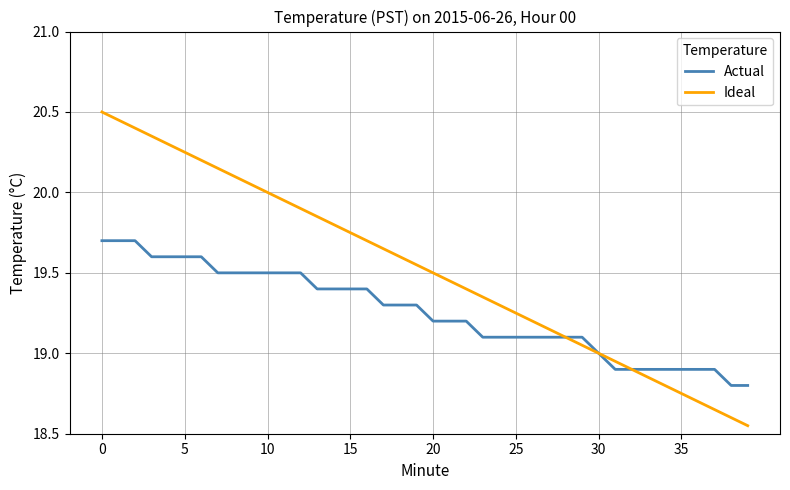

Which series has the widest spread of values?

Ideal